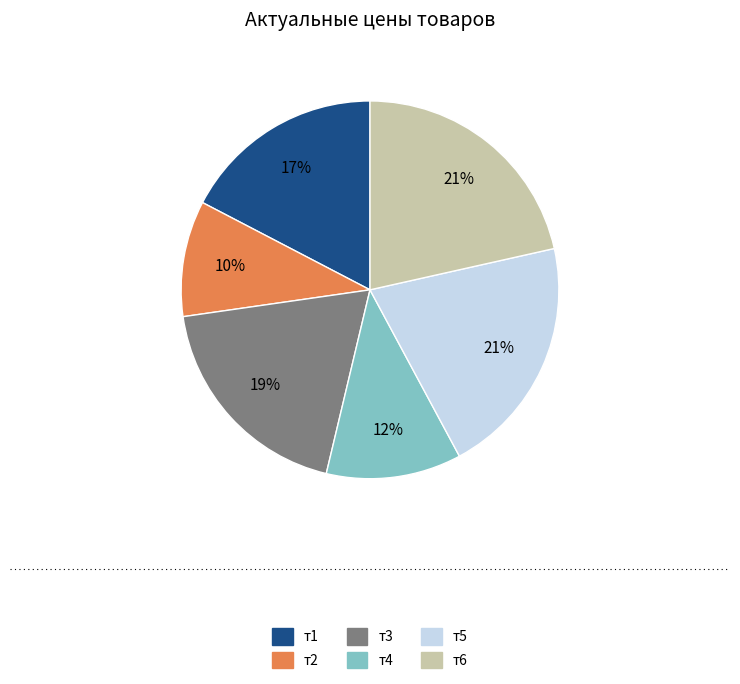

Is it true that т5 is 32% of the pie?

False